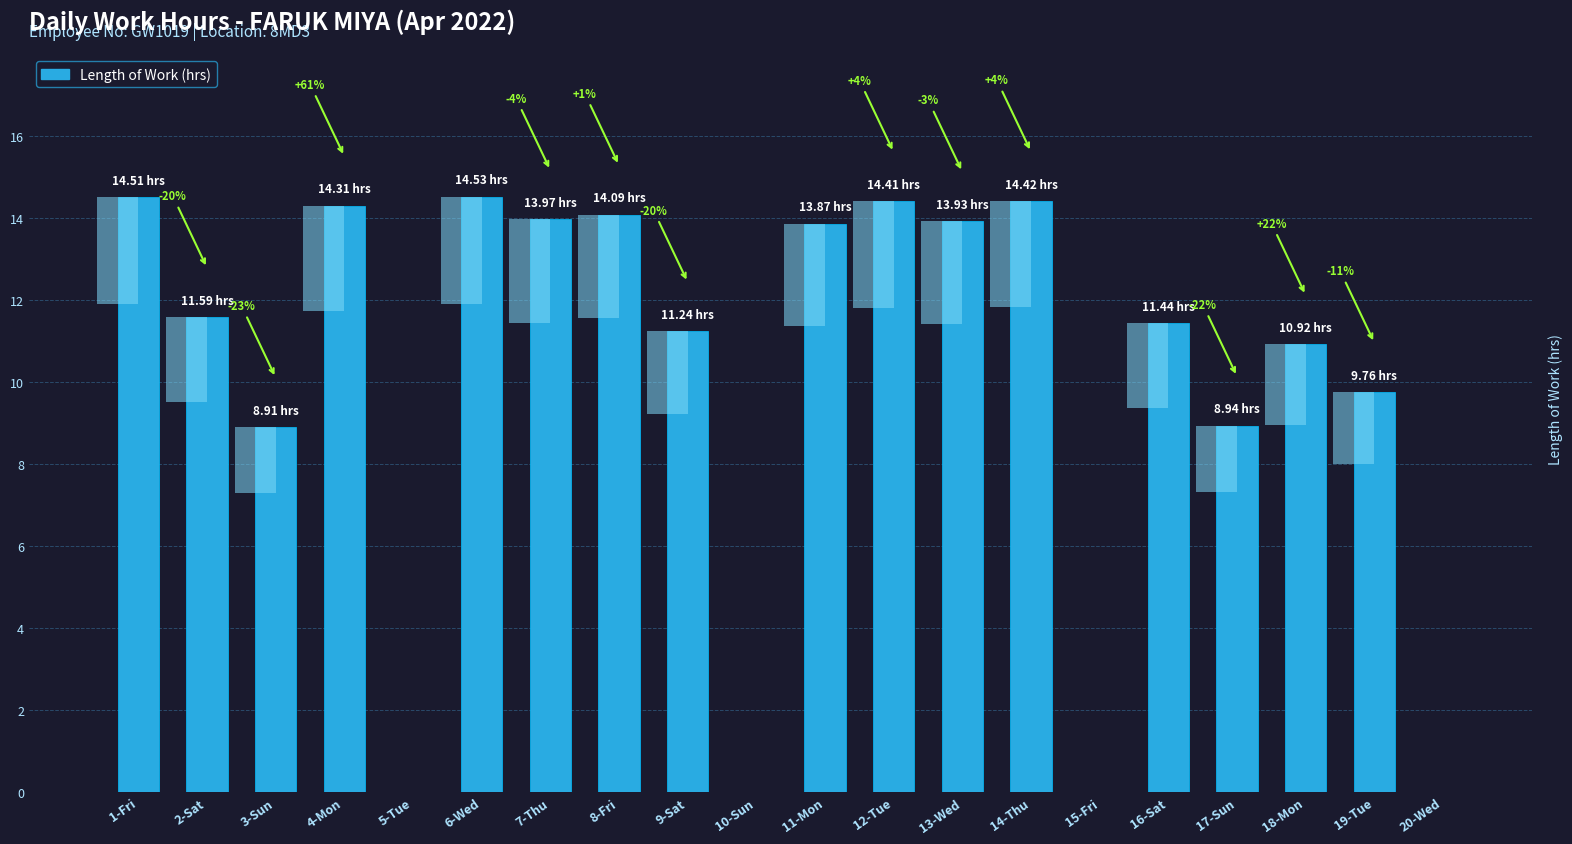

What is the label of the 6th bar from the right?

15-Fri